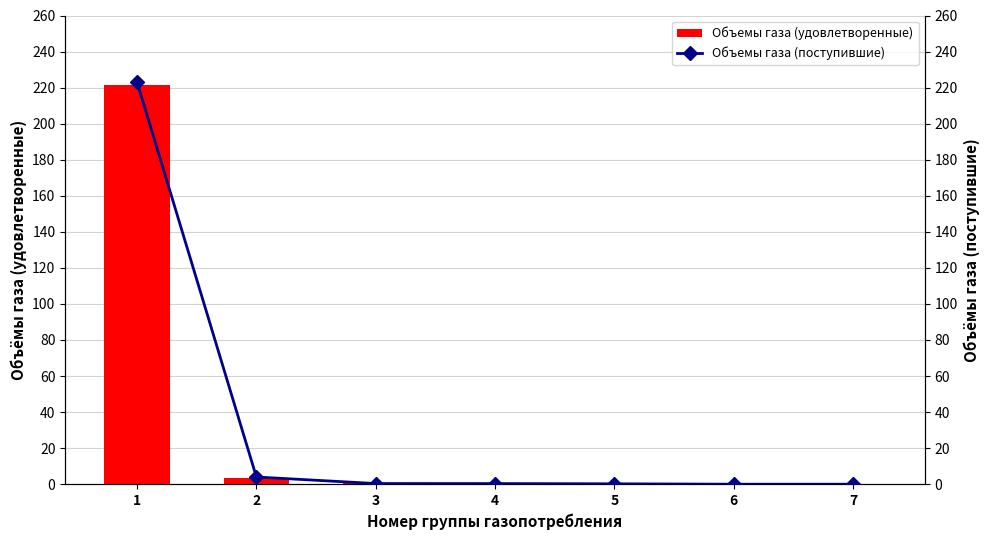

What is the highest value of the Объемы газа (удовлетворенные) series?

221.5